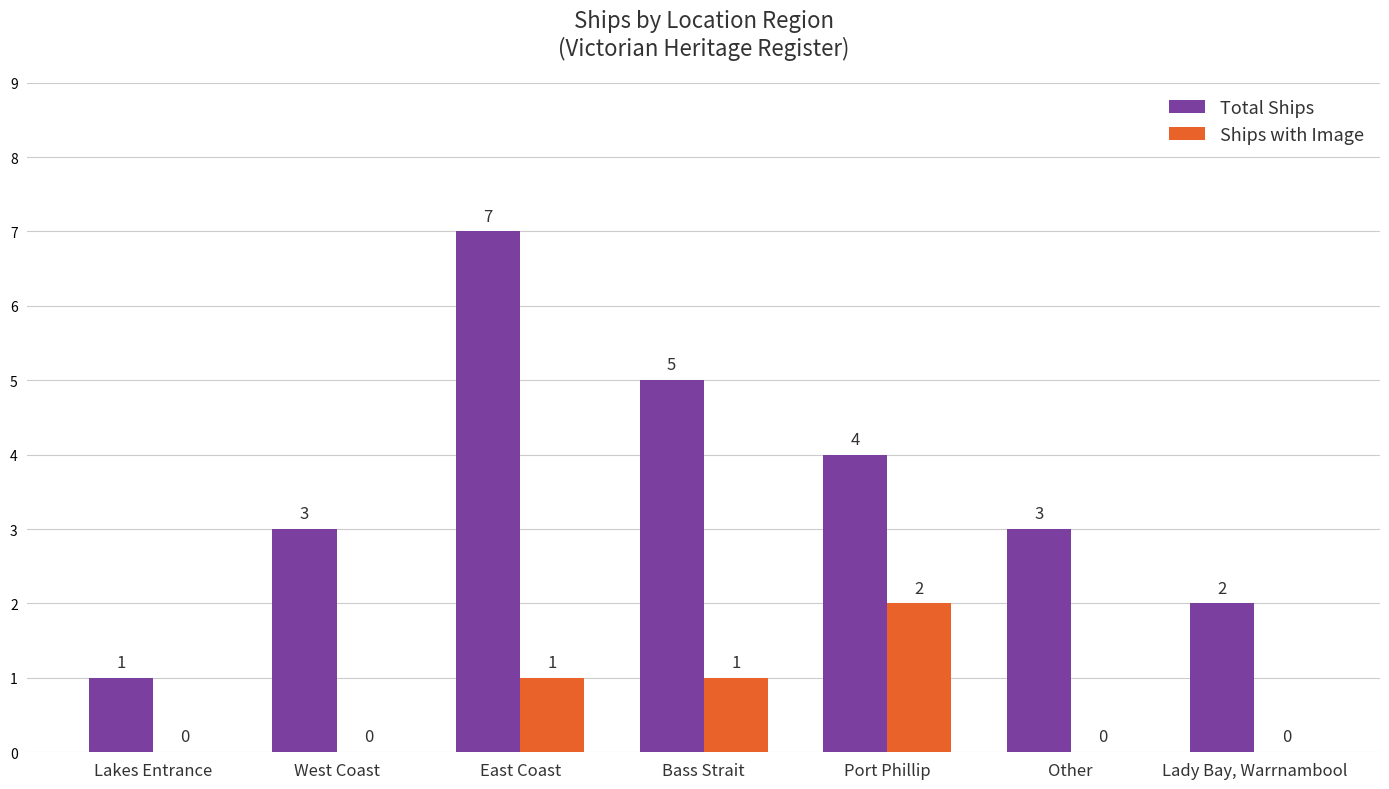

What is the difference between the Total Ships values at West Coast and Lakes Entrance?

2